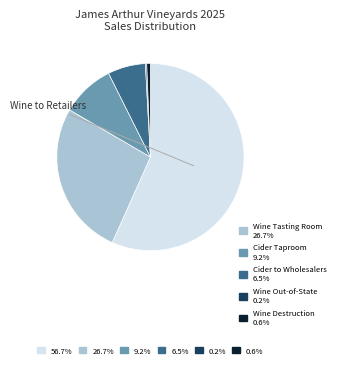

Is there a majority slice in this chart?

Yes